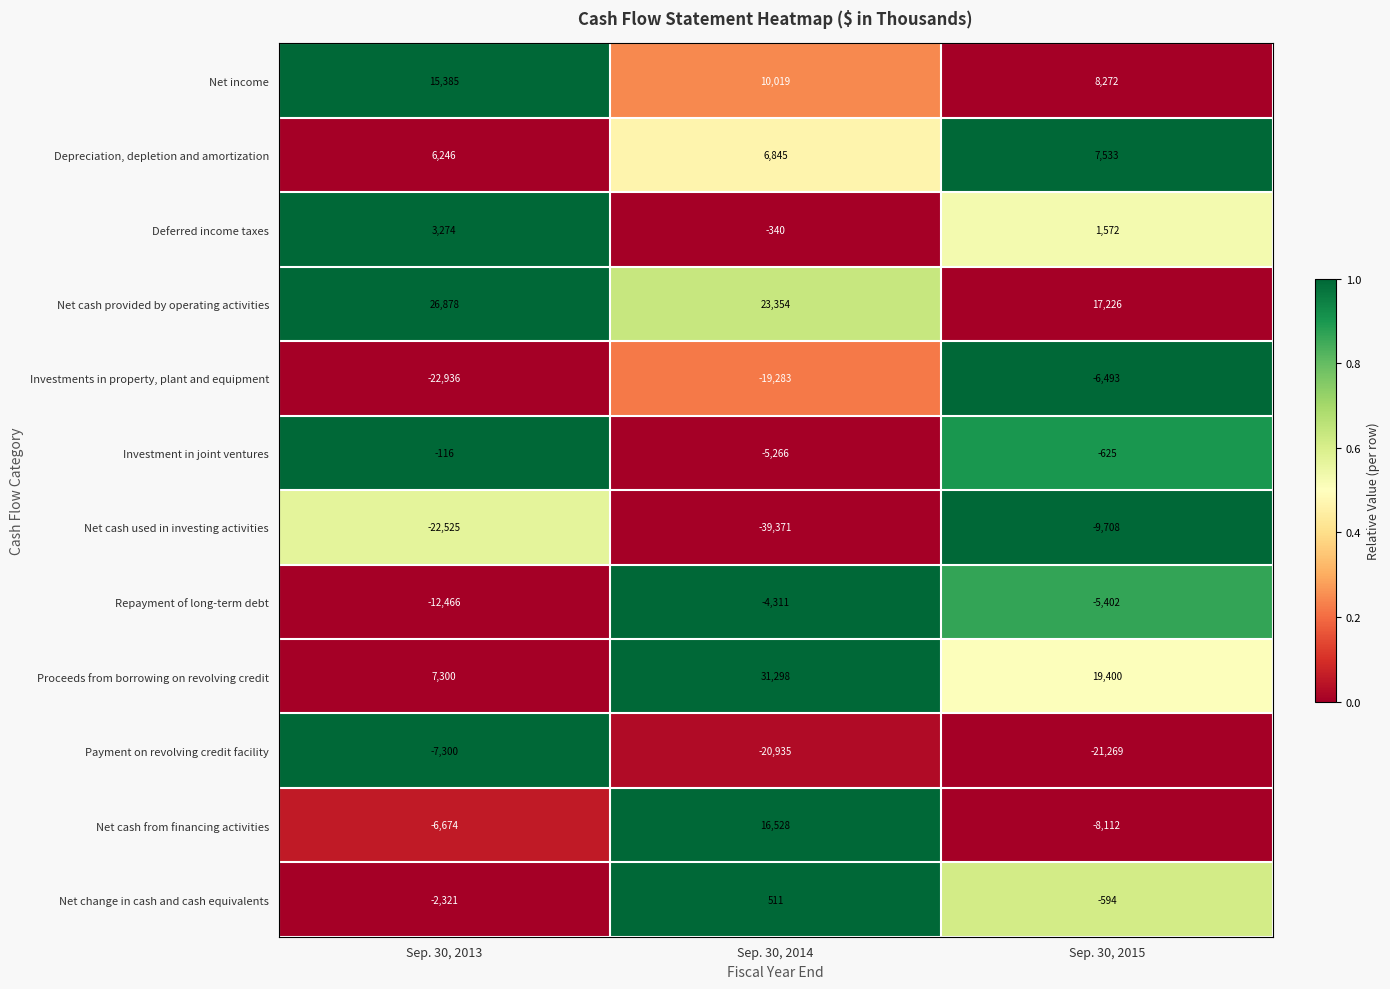

What is the sum of the Investment in joint ventures values at Sep. 30, 2014 and Sep. 30, 2013?

-5382